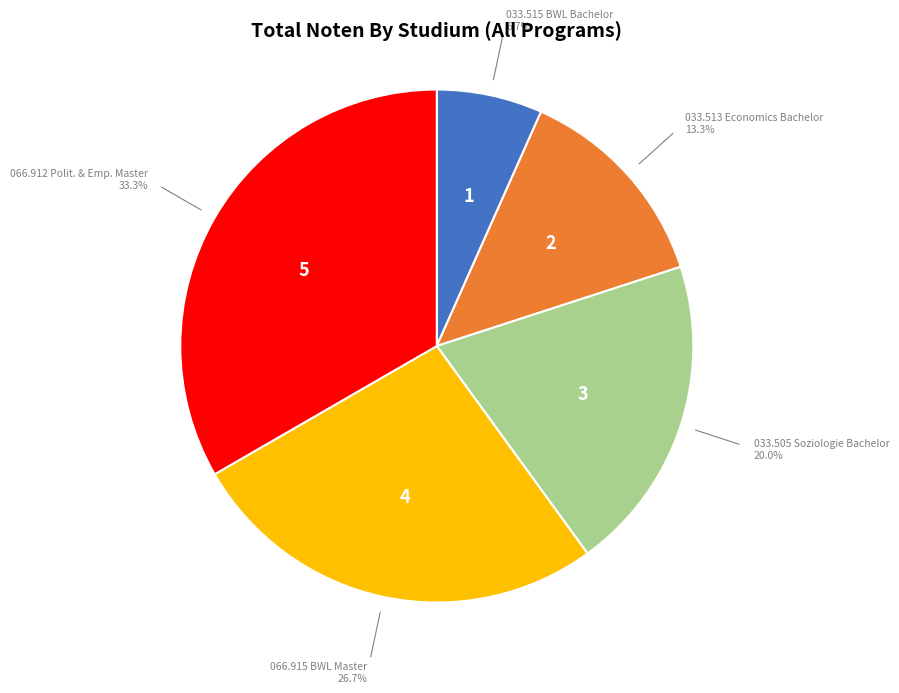

Does any single category account for the majority?

No